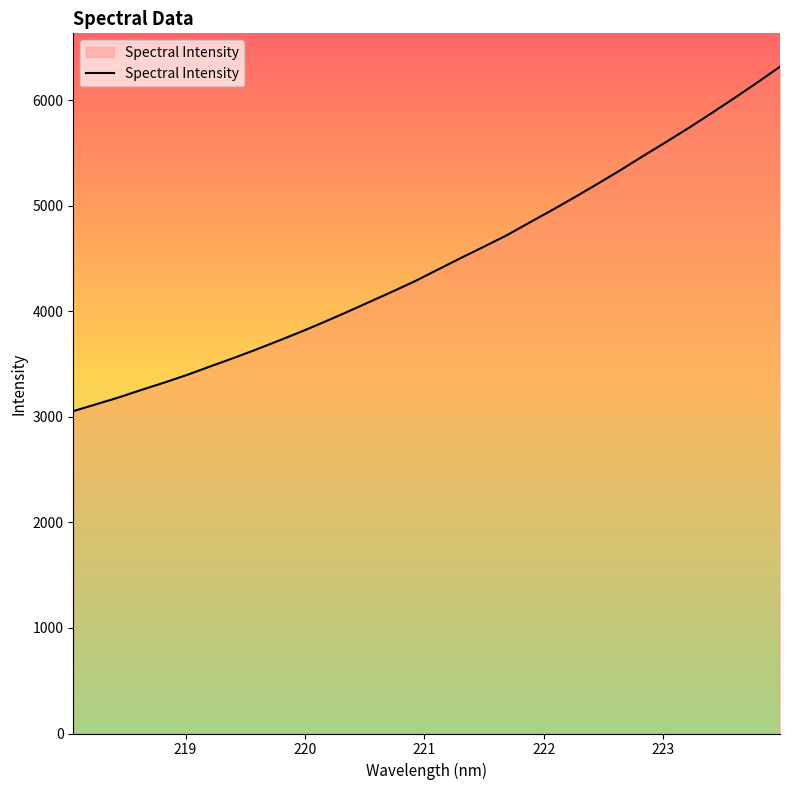

Reading left to right, extract all data points from this chart.

3055.3	3120.3	3185.6	3257.7	3326.7	3399.8	3479.0	3556.8	3638.0	3723.1	3809.3	3900.5	3995.0	4092.2	4189.4	4289.2	4398.9	4507.7	4613.5	4721.5	4842.5	4961.3	5084.4	5210.7	5340.3	5474.6	5606.4	5740.7	5880.3	6022.8	6169.4	6319.9